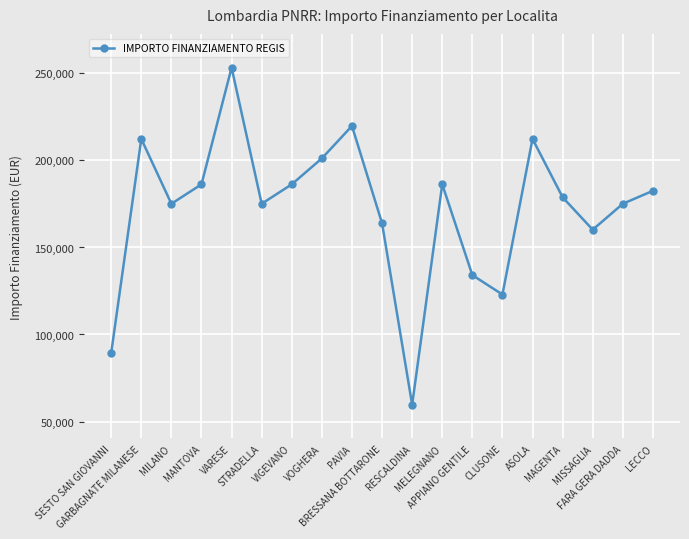

Is this an area chart (filled region under the line)?

No